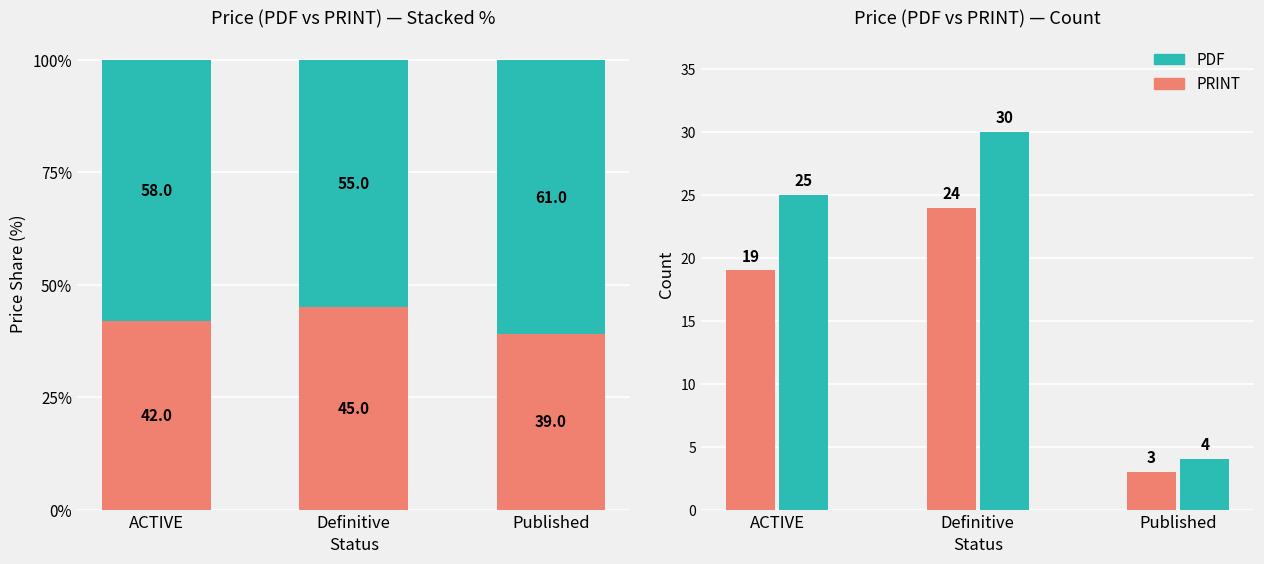

What are all the series names shown in the legend?

PRINT, PDF